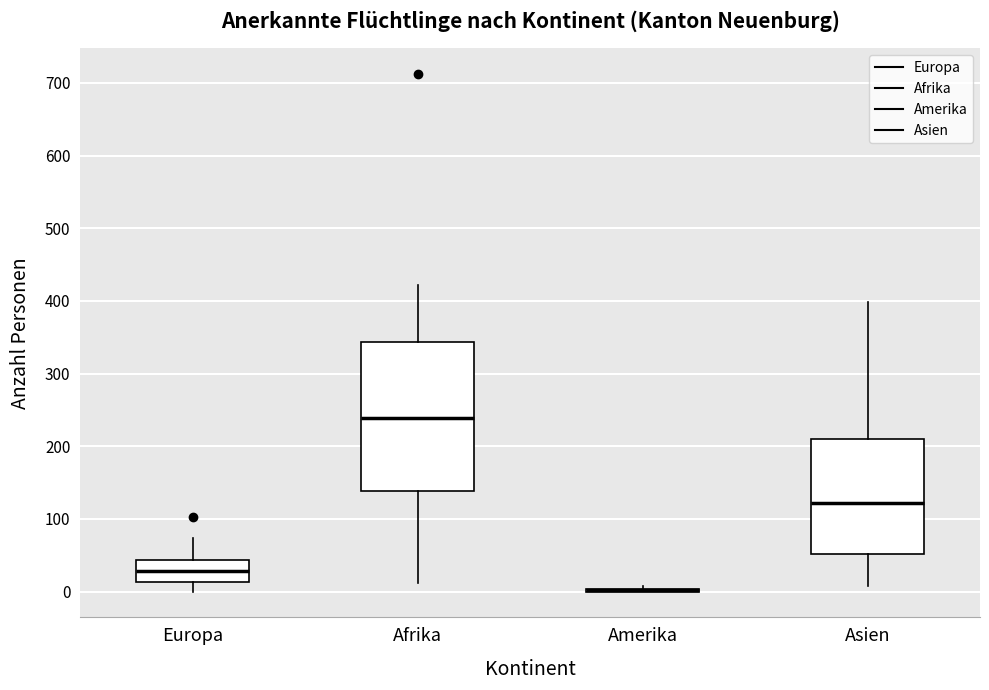

Where is the lower edge of the box for Asien on the y-axis? The values are not printed on the chart, so give them approximately, as read against the axis.

50